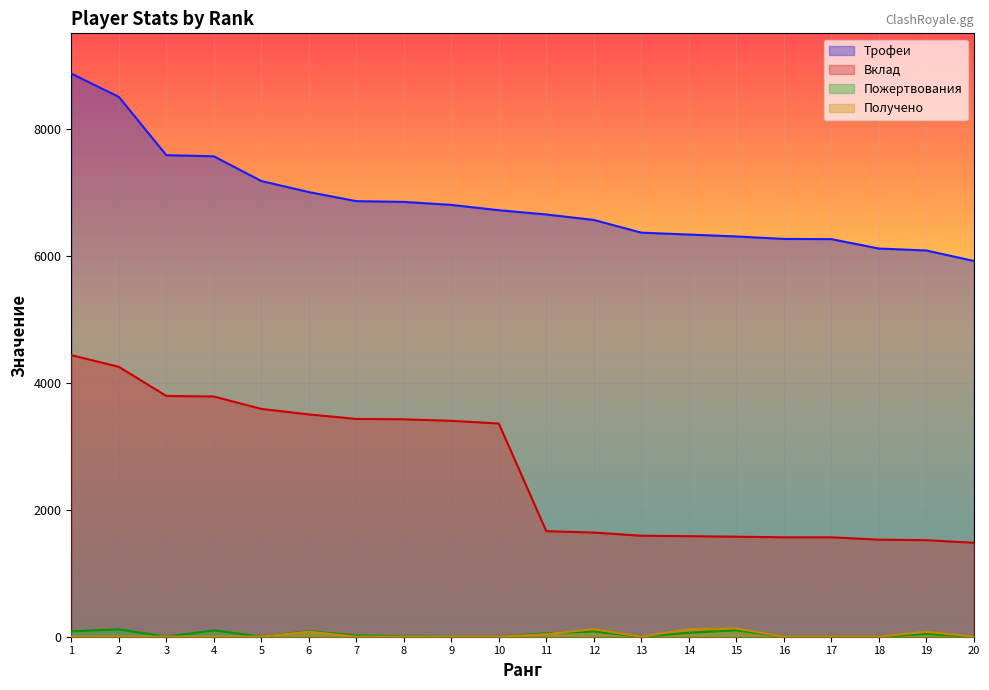

Which series changed the most between 18 and 20?

Трофеи